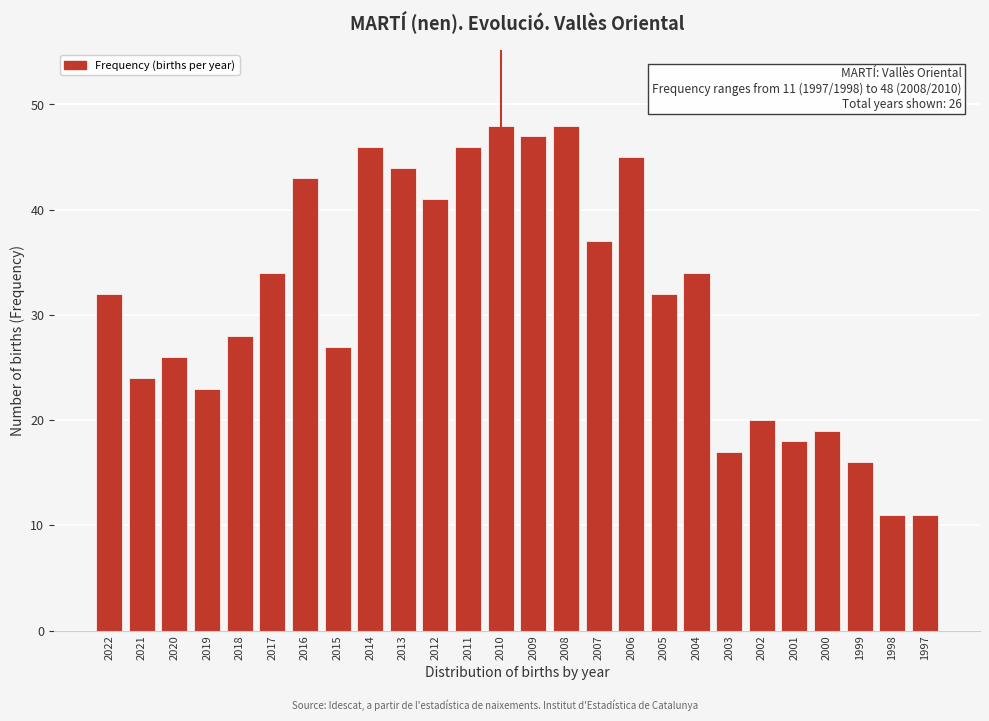

Reading left to right, list all the values displayed in this chart.

2022=32	2021=24	2020=26	2019=23	2018=28	2017=34	2016=43	2015=27	2014=46	2013=44	2012=41	2011=46	2010=48	2009=47	2008=48	2007=37	2006=45	2005=32	2004=34	2003=17	2002=20	2001=18	2000=19	1999=16	1998=11	1997=11